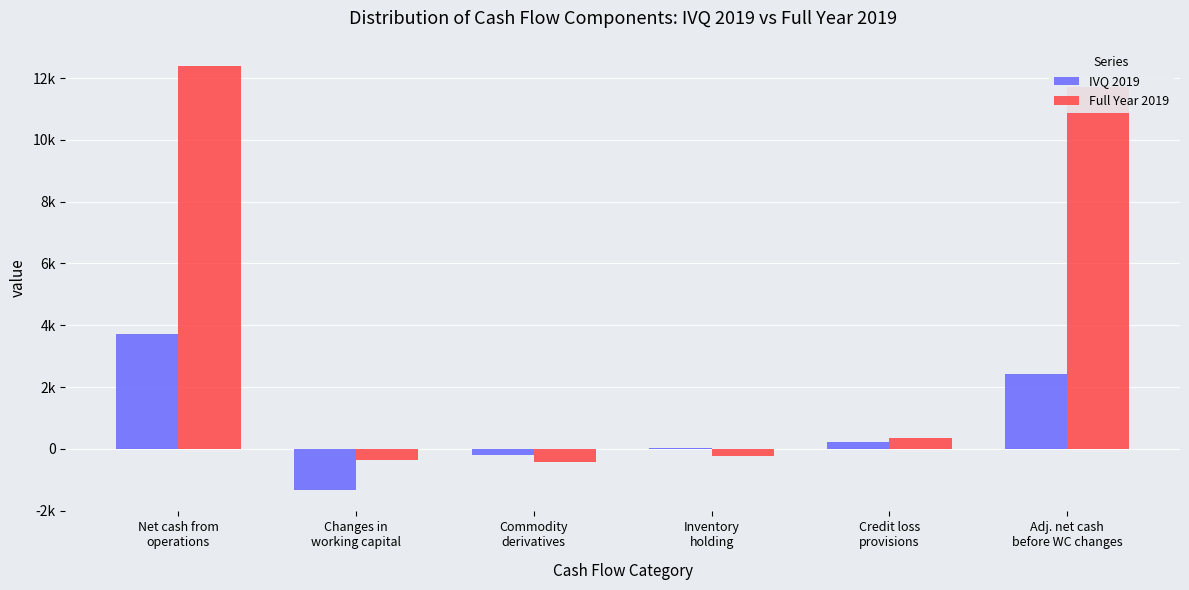

What are all the series names shown in the legend?

IVQ 2019, Full Year 2019